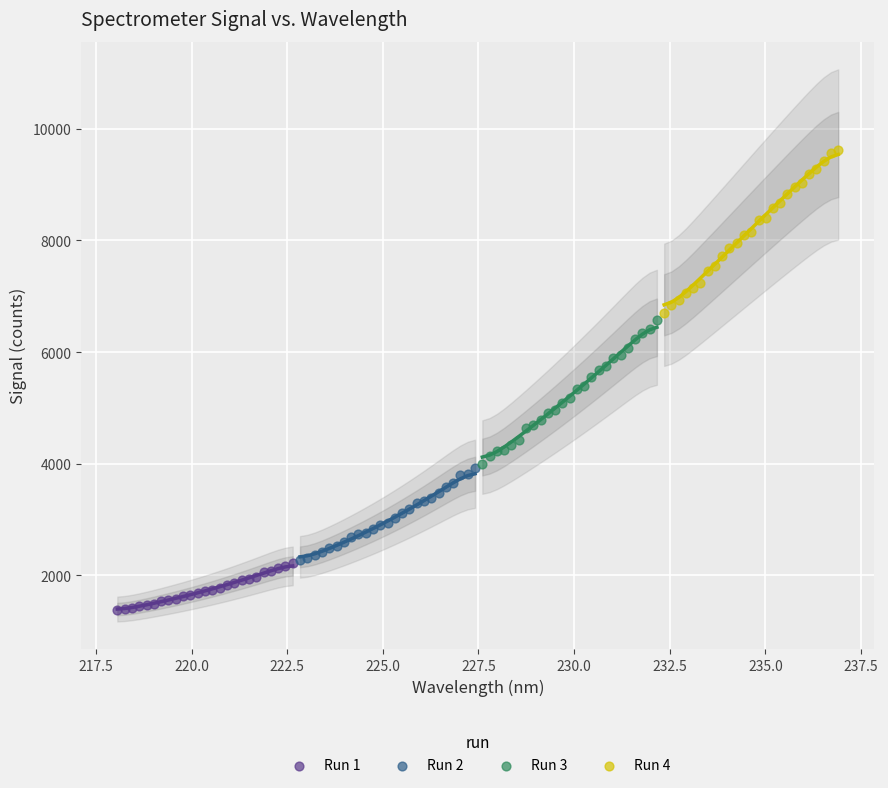

Which series has the largest Y range (max minus min)?

Run 4